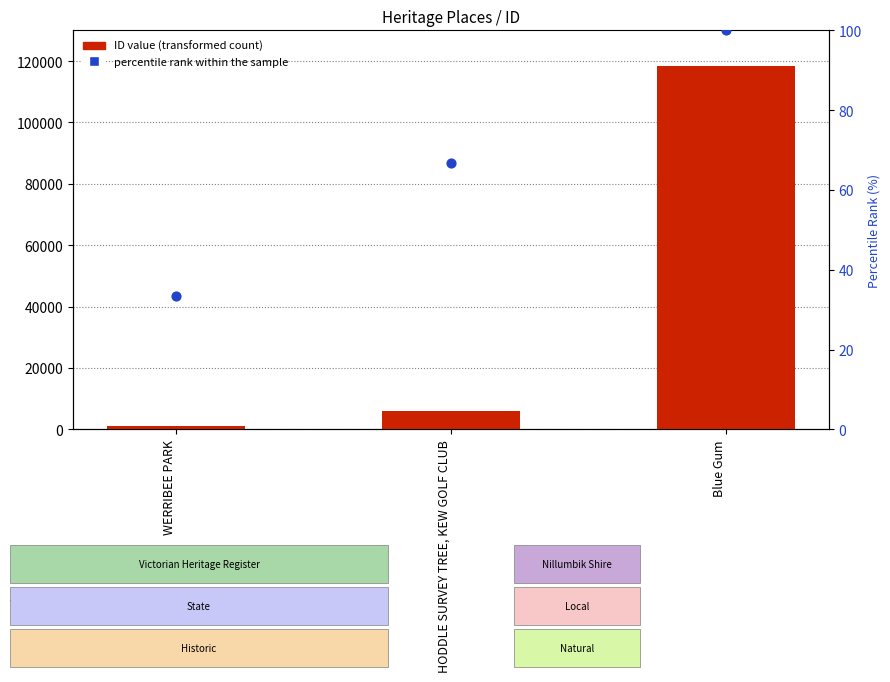

Is the value of ID value (transformed count) at WERRIBEE PARK greater than the value of percentile rank within the sample at WERRIBEE PARK?

Yes